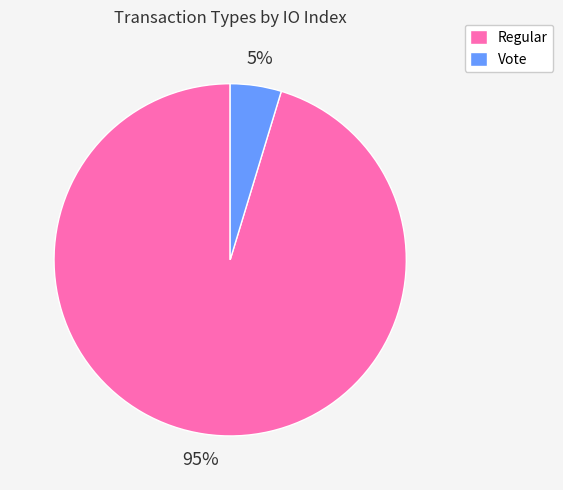

True or false: Regular accounts for 95% of the total.

True